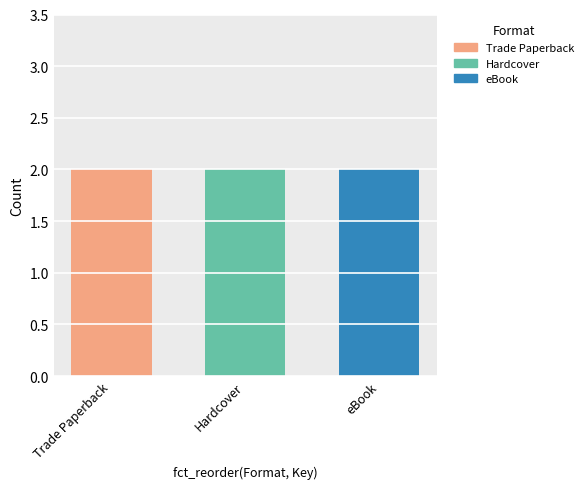

Which series changed the most between Trade Paperback and Hardcover?

Trade Paperback